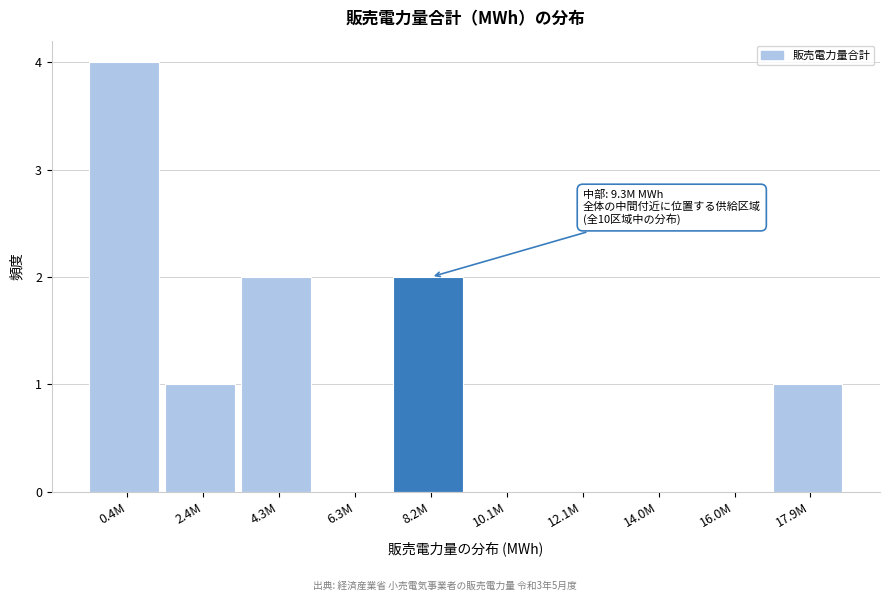

Reading left to right, what are all the values shown in this chart?

0.4M=4	2.4M=1	4.3M=2	6.3M=0	8.2M=2	10.1M=0	12.1M=0	14.0M=0	16.0M=0	17.9M=1